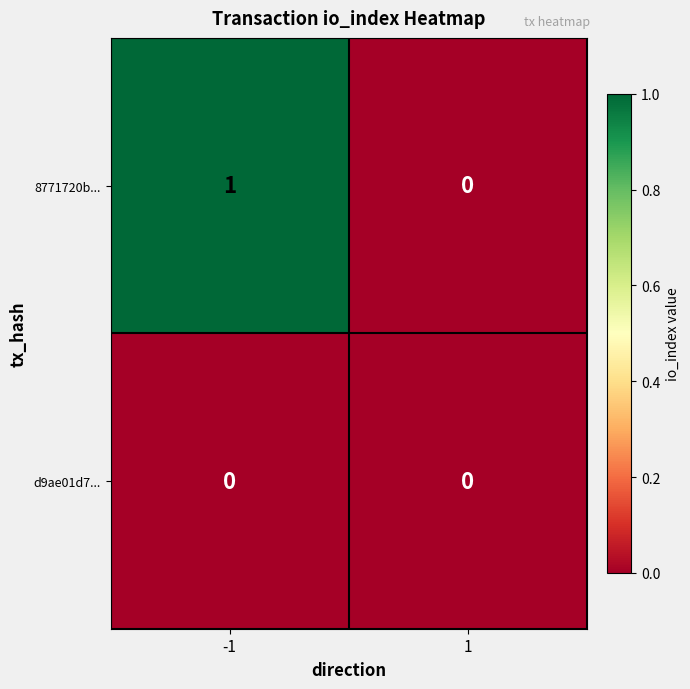

Rank the series by their average value, from highest to lowest.

8771720b..., d9ae01d7...